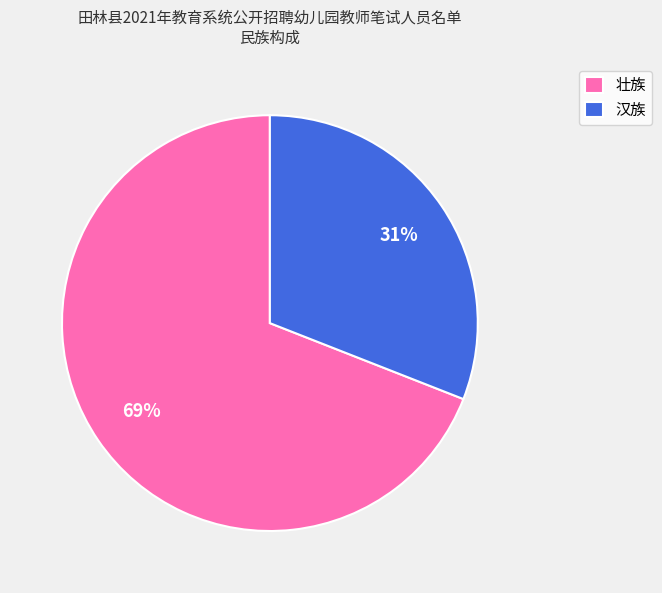

Count the number of slices in the pie.

2